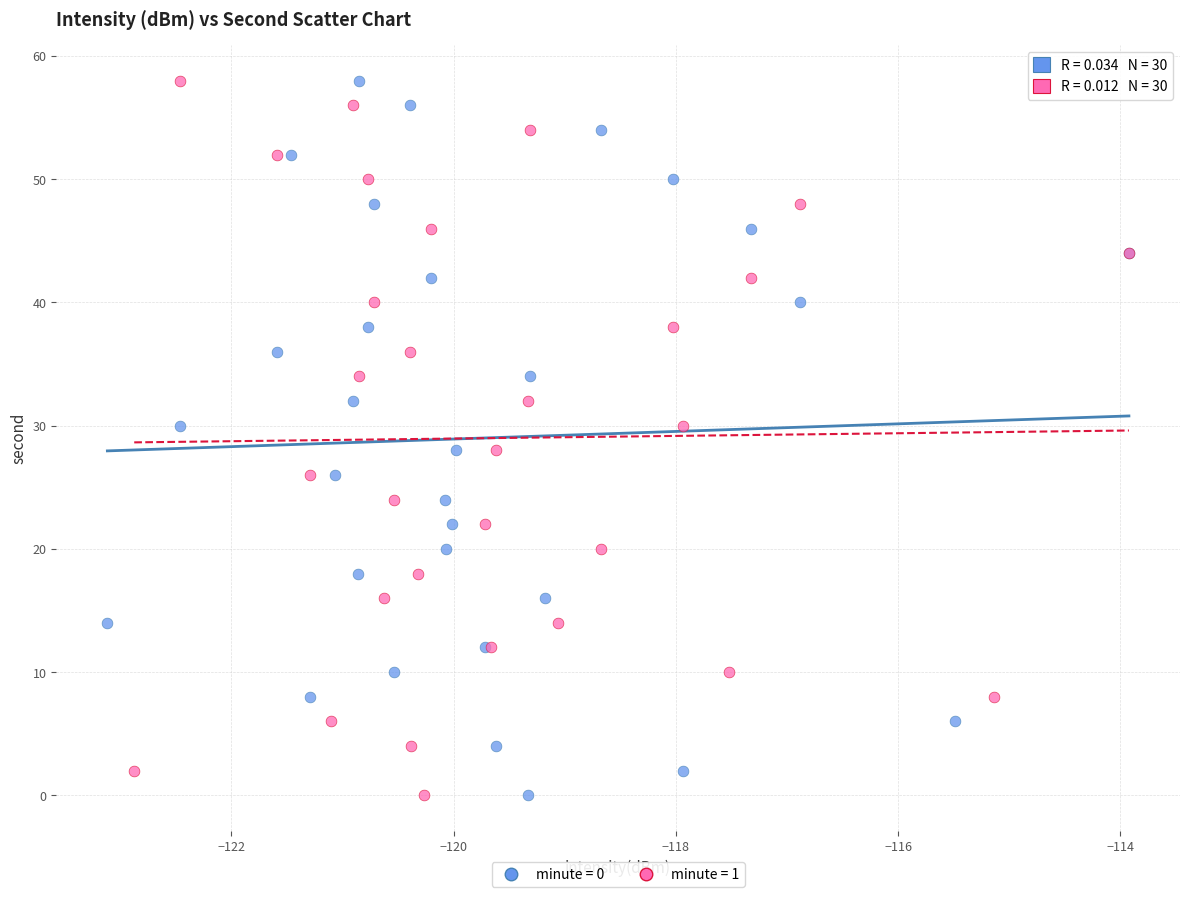

What are all the series names shown in the legend?

minute = 0, minute = 1